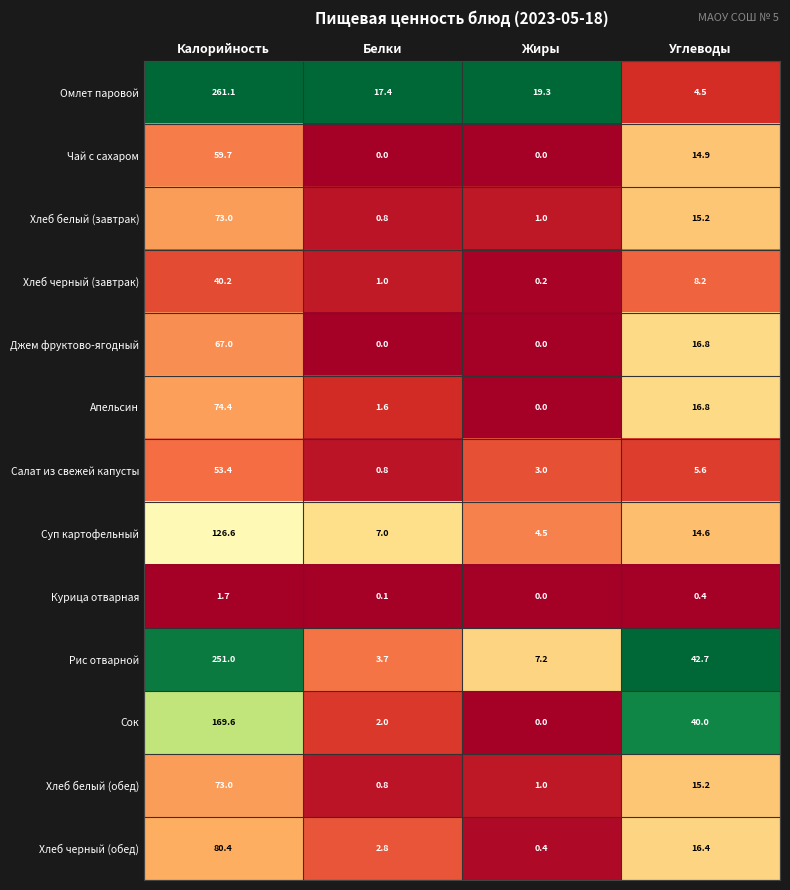

What is the spread (max minus min) of values at Белки?

17.4